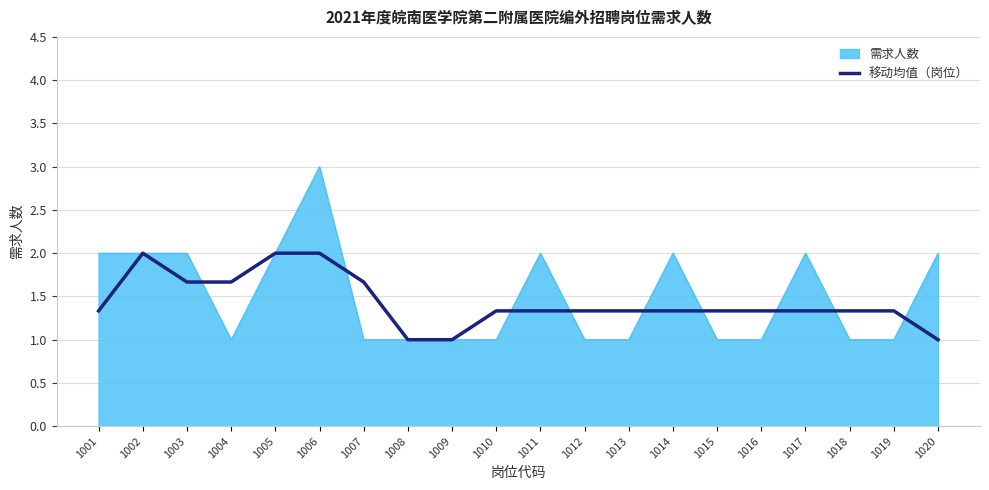

What is the minimum value for 移动均值（岗位）?

1.0